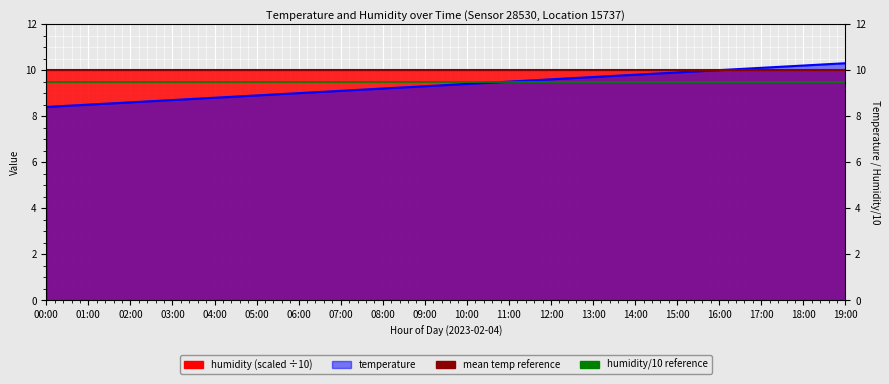

Is it true that the value at 18:00 is 5.4?

False